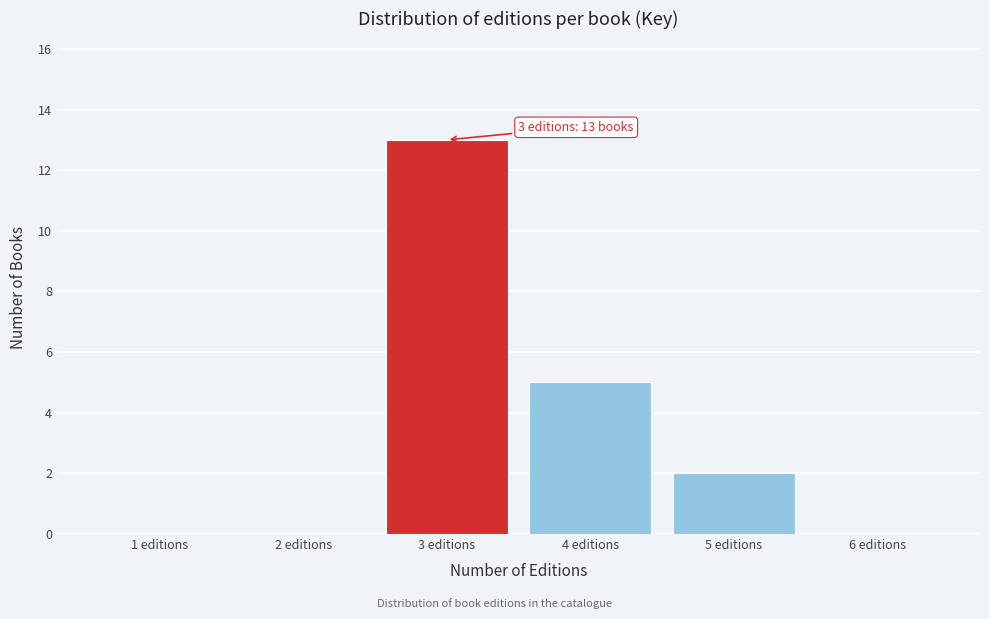

Reading left to right, extract all data points from this chart.

1 editions=0	2 editions=0	3 editions=13	4 editions=5	5 editions=2	6 editions=0